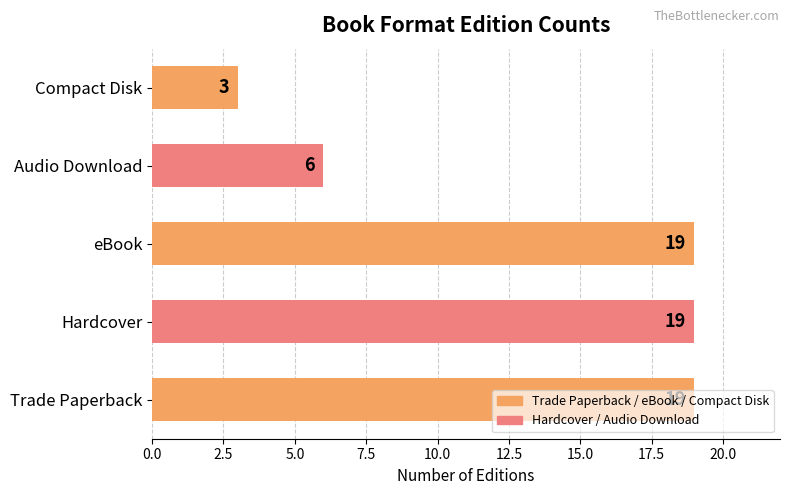

True or false: the data shows 26 at Hardcover.

False